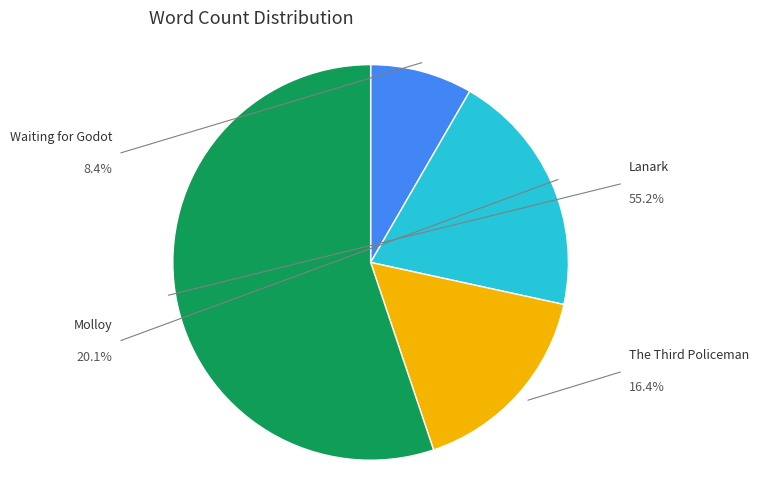

Which category accounts for the majority?

Lanark